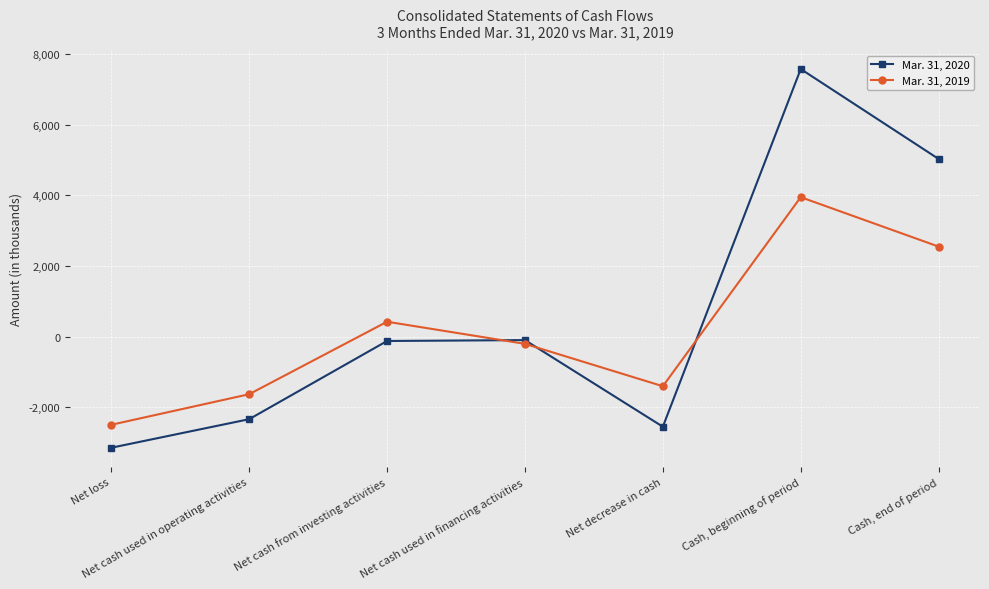

What is the minimum value shown in the chart?

-3140